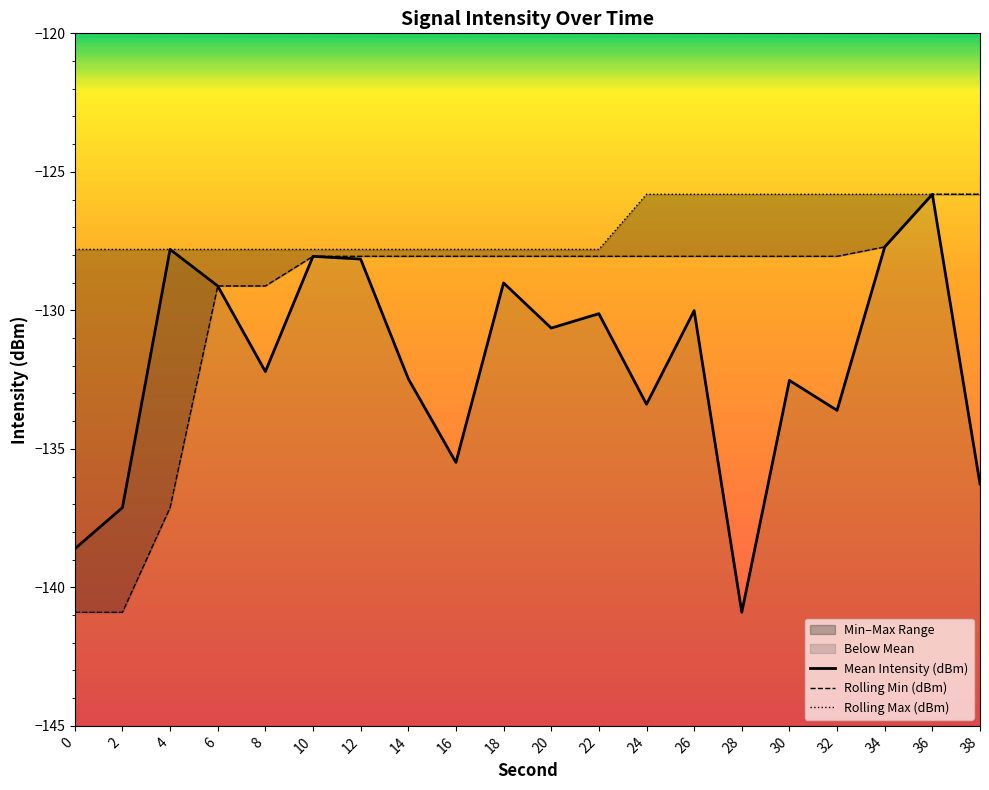

Rank the categories by Mean Intensity (dBm) value from lowest to highest.

28, 0, 2, 38, 16, 32, 24, 30, 14, 8, 20, 22, 26, 6, 18, 12, 10, 4, 34, 36